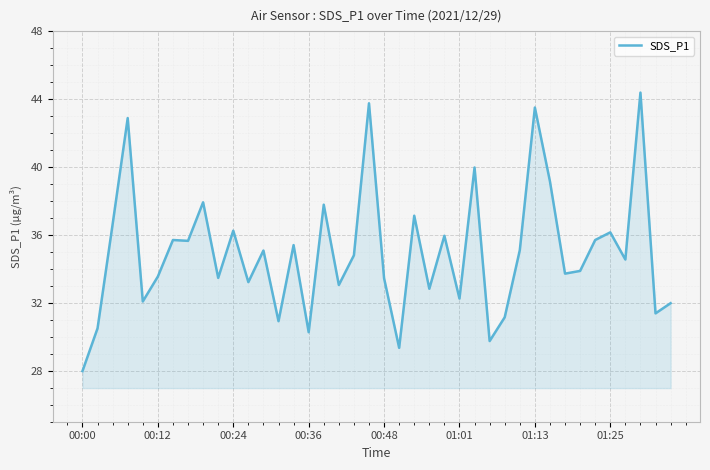

Count the number of categories in the chart.

40